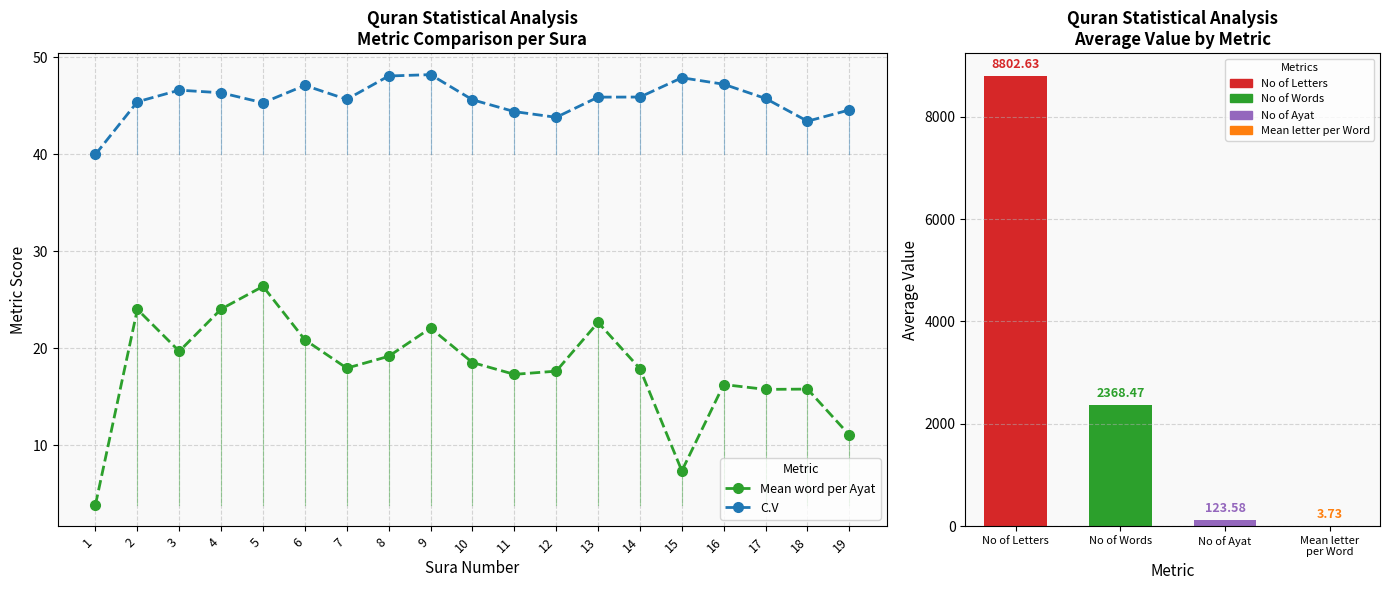

Where is C.V nearest to the value 44?

12